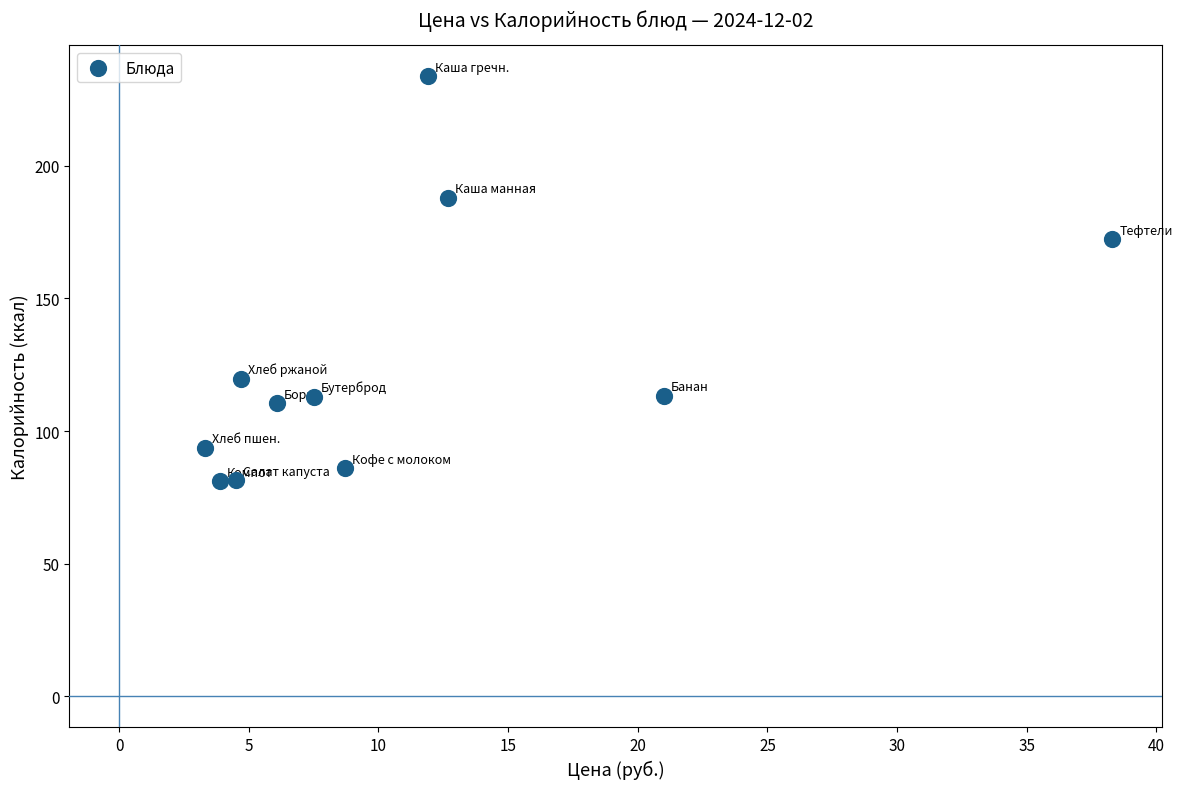

What Y value in the scatter plot is closest to 157?

172.3